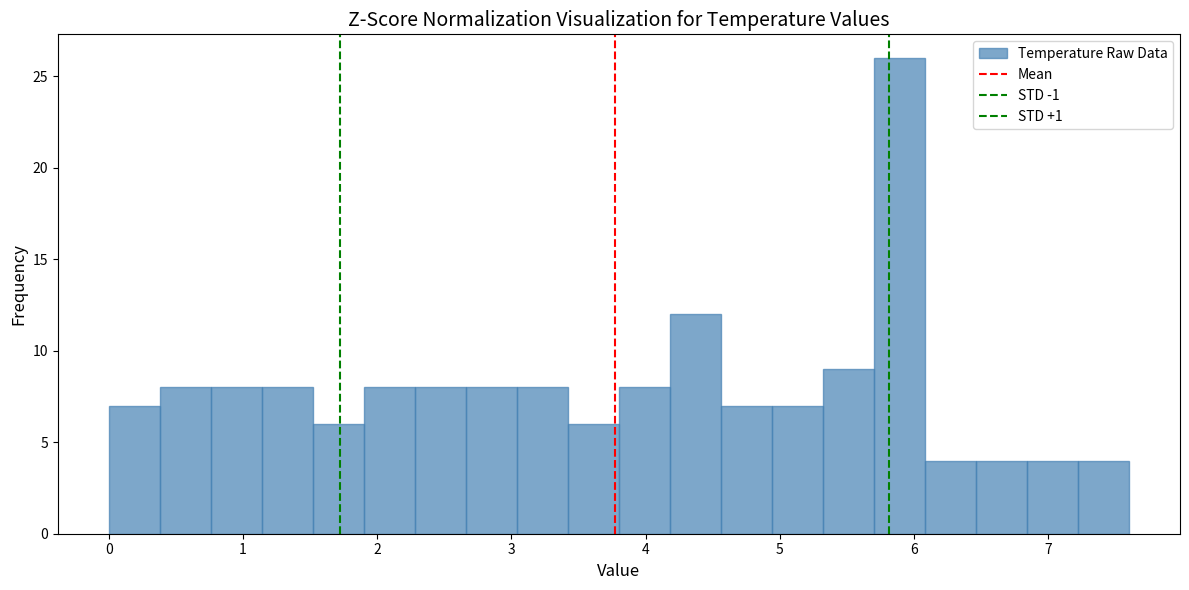

Around what value on the x-axis is the tallest bar? Give the approximate position of its centre, as read against the axis.

5.9